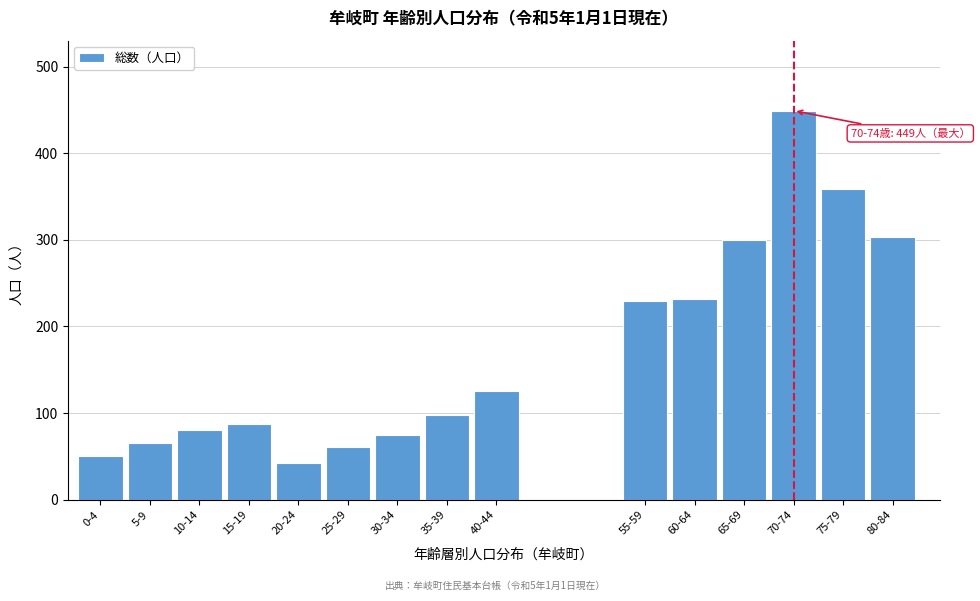

Reading left to right, list all the values displayed in this chart.

50	65	81	88	43	61	75	98	125	229	232	300	449	359	303